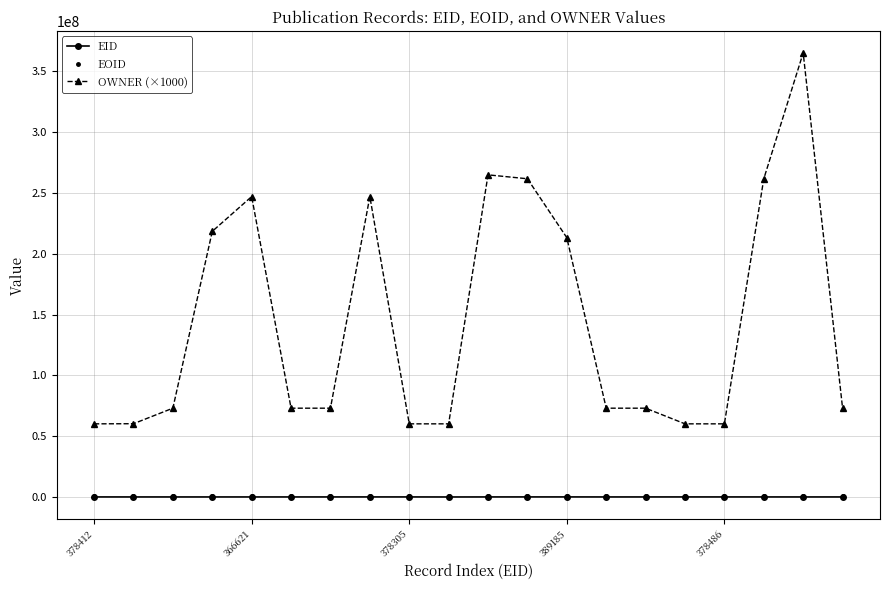

How many distinct data groups are displayed?

3